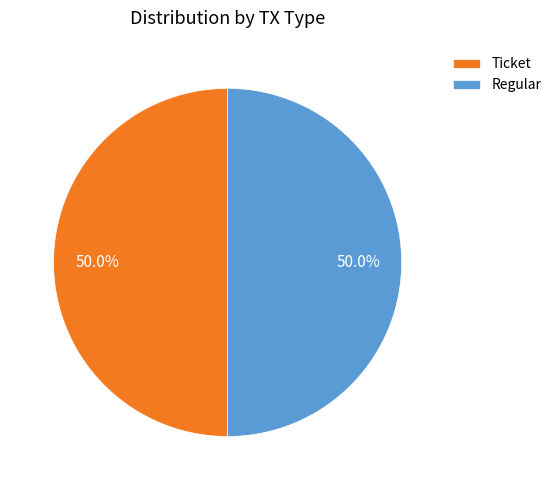

What is the ratio of the value at Ticket to the value at Regular?

1.0